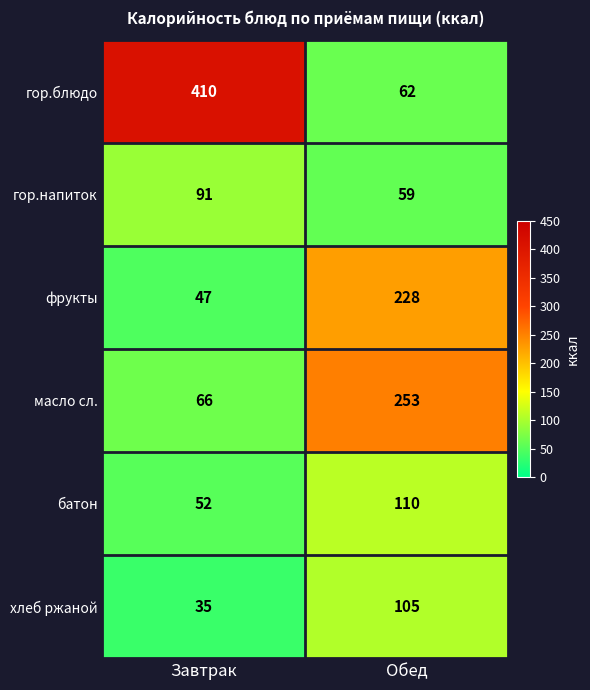

Rank the series at Обед from lowest to highest value.

гор.напиток, гор.блюдо, хлеб ржаной, батон, фрукты, масло сл.